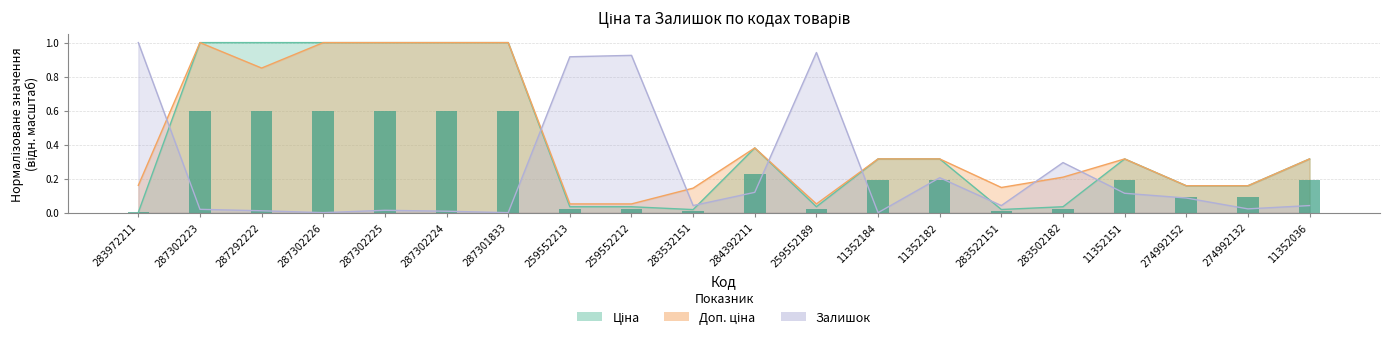

The value at 287302224 is 0.6. True or false?

True